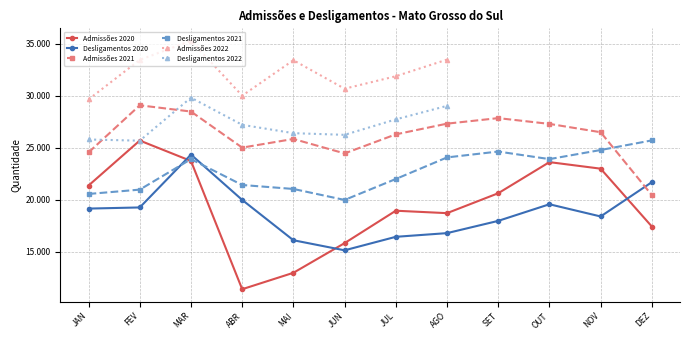

Between JUL and DEZ, which series saw the biggest shift?

Admissões 2021